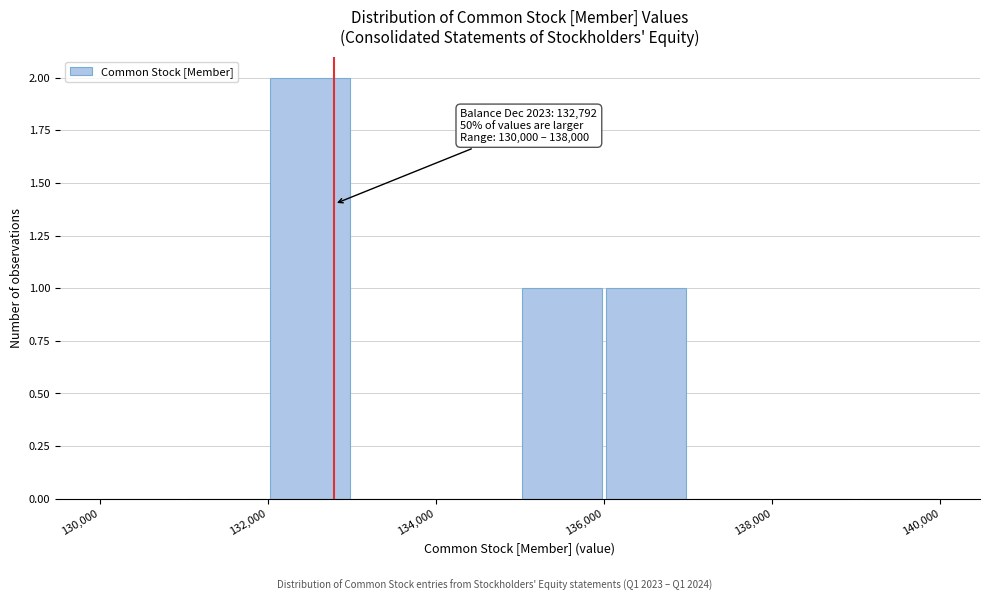

Over which range of the x-axis is the bar tallest?

132000 to 133000